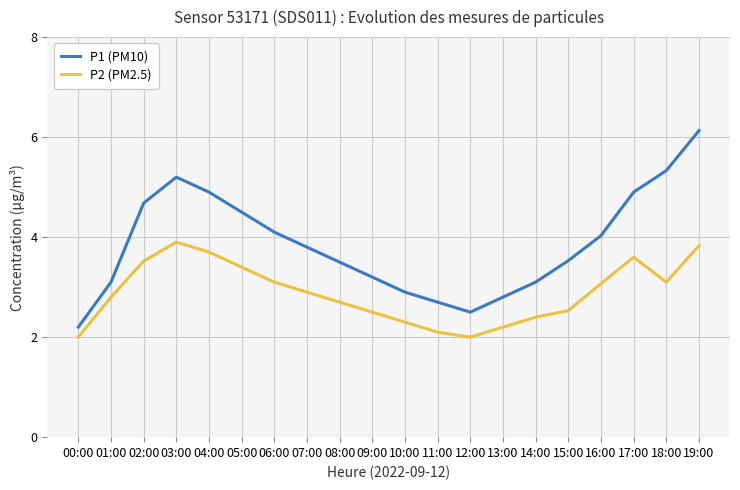

Rank the series by their maximum value, from highest to lowest.

P1 (PM10), P2 (PM2.5)